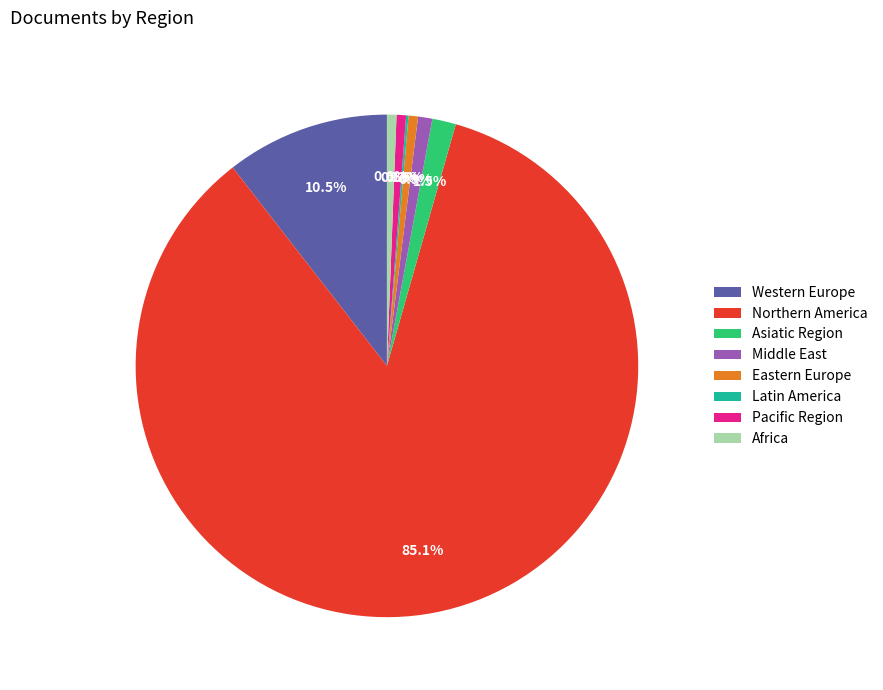

What is the largest slice in the pie chart?

Northern America